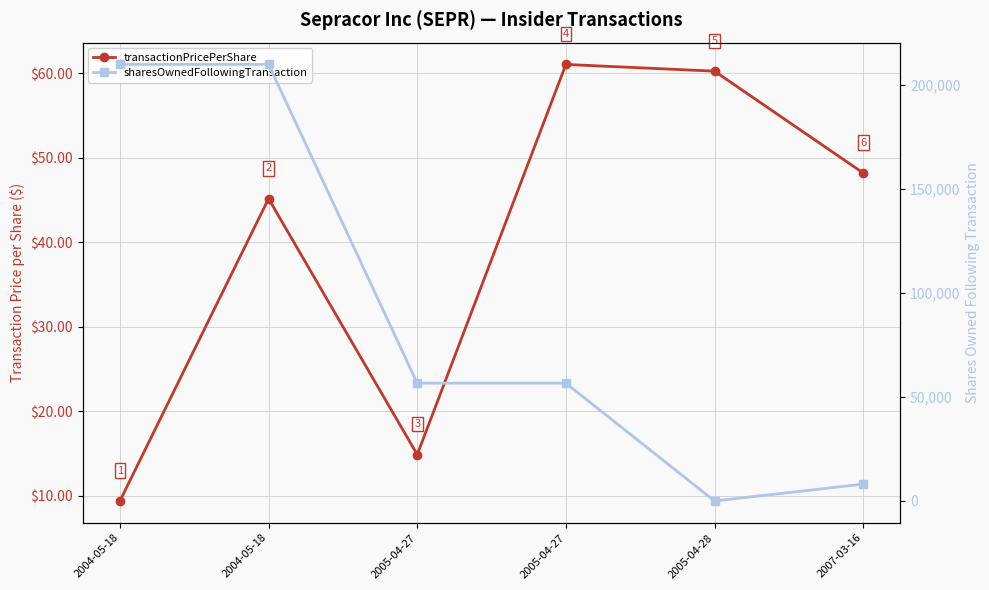

At which label does sharesOwnedFollowingTransaction first exceed 56668?

2004-05-18